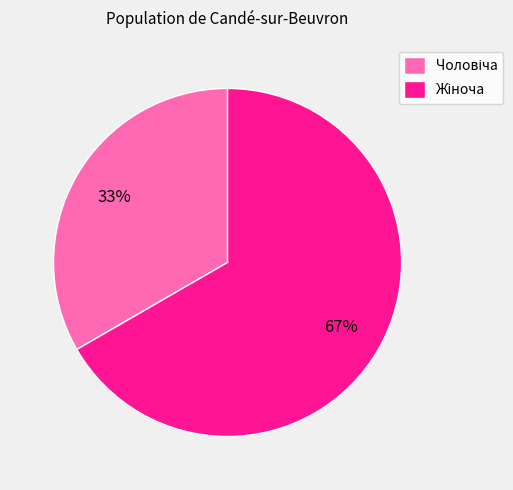

Is there any slice that represents more than half of the pie?

Yes